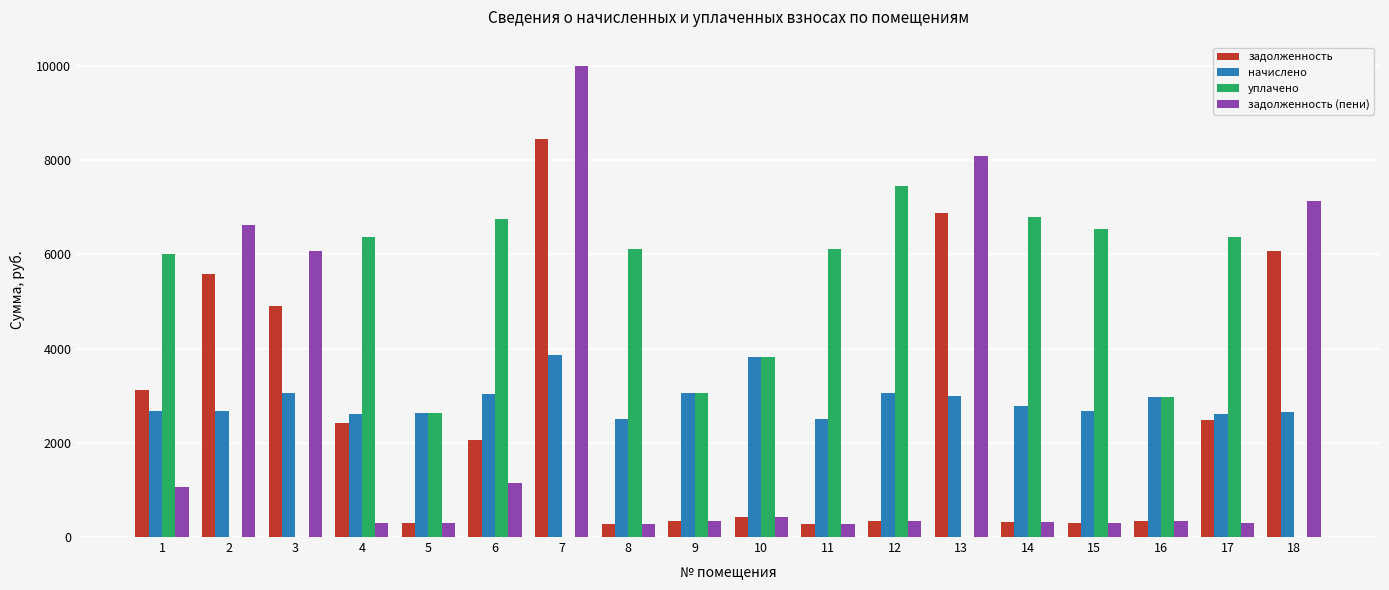

Which label corresponds to the largest value in the chart?

7